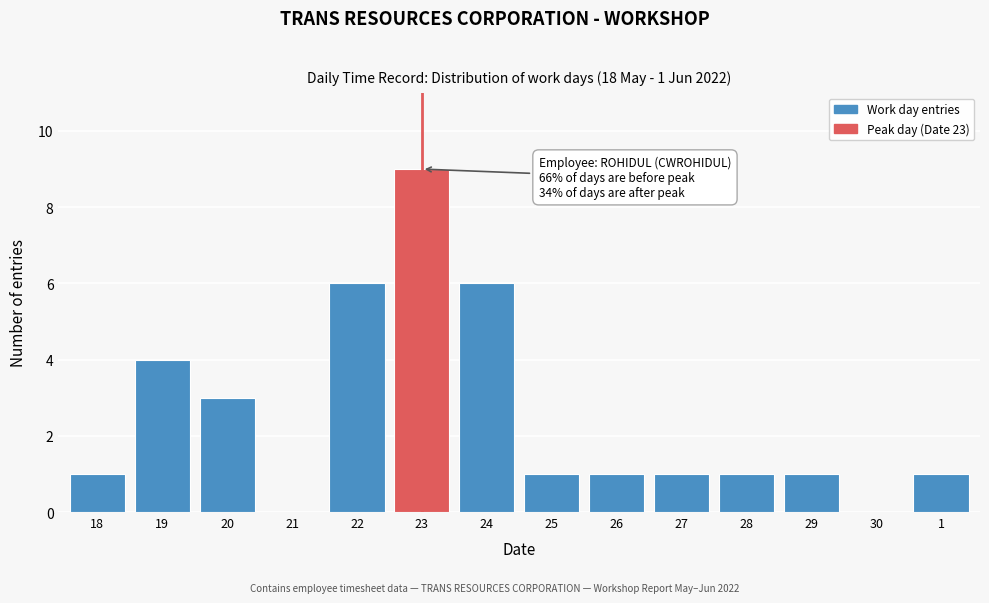

Reading right to left, extract all data points from this chart.

1=1	30=0	29=1	28=1	27=1	26=1	25=1	24=6	23=9	22=6	21=0	20=3	19=4	18=1